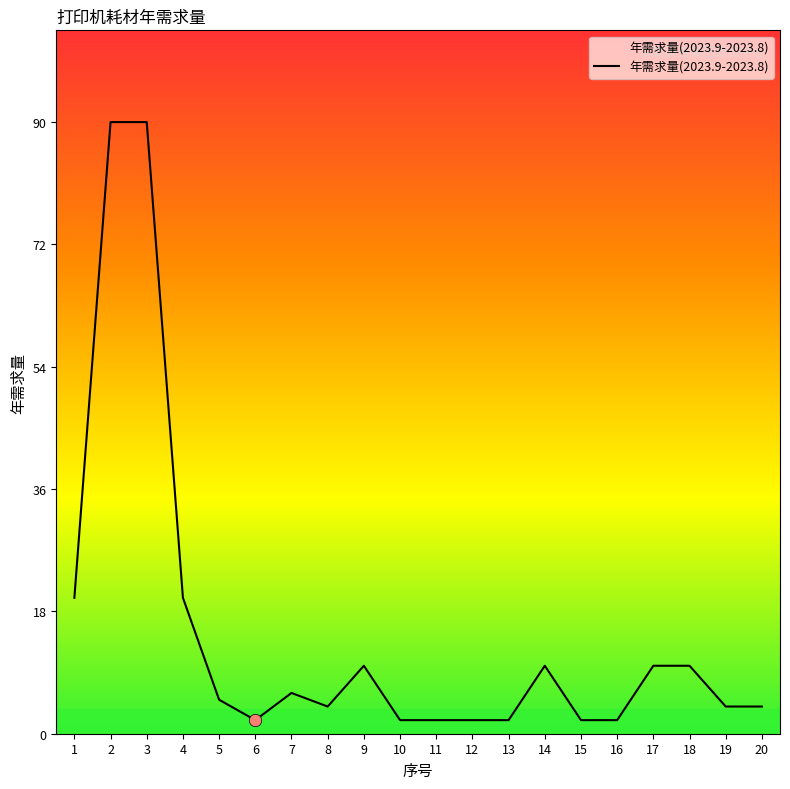

What is the change in value from 7 to 9?

+4